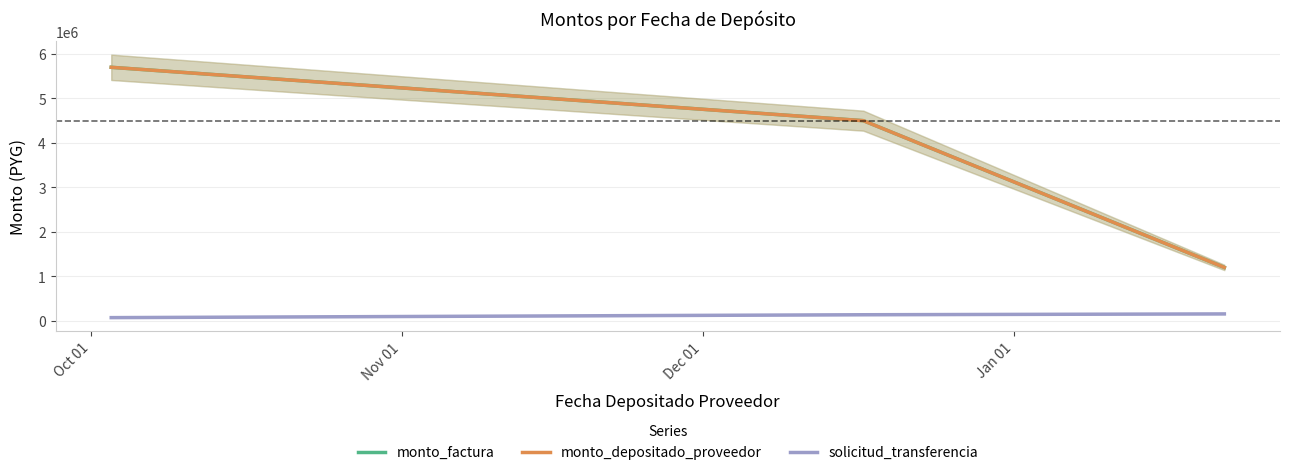

At which category does the chart reach its peak across all series?

Oct 01